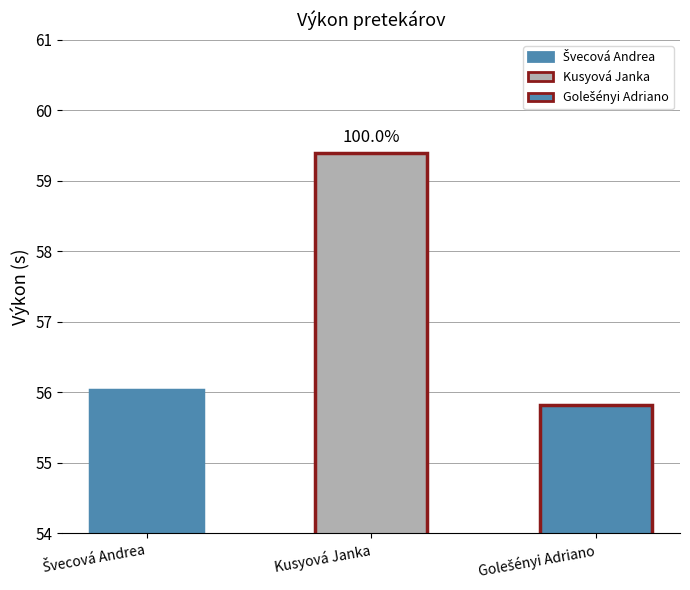

The chart shows a value of 79.4 at Kusyová Janka. True or false?

False